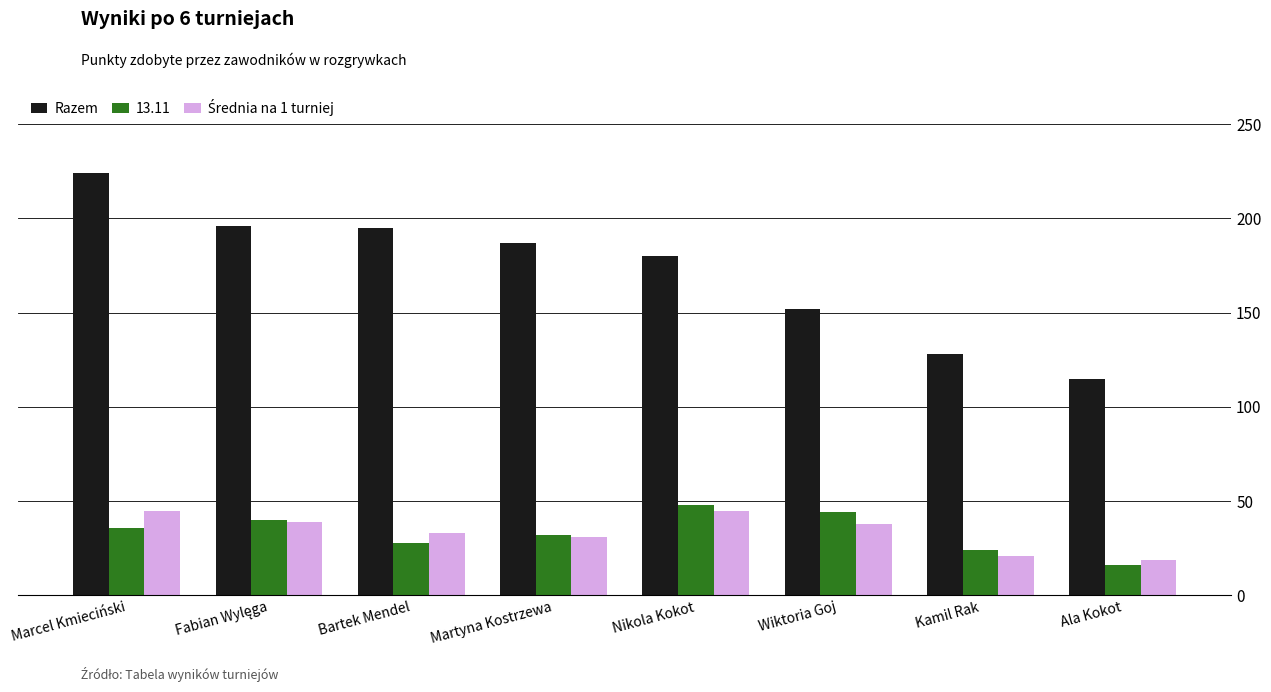

How many bars are there in total?

24